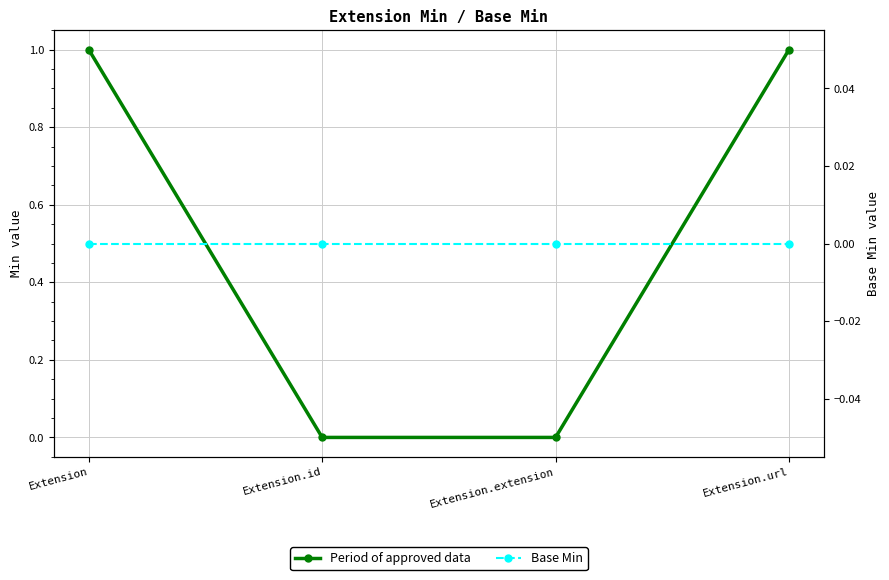

Which series has the largest total across all categories?

Period of approved data